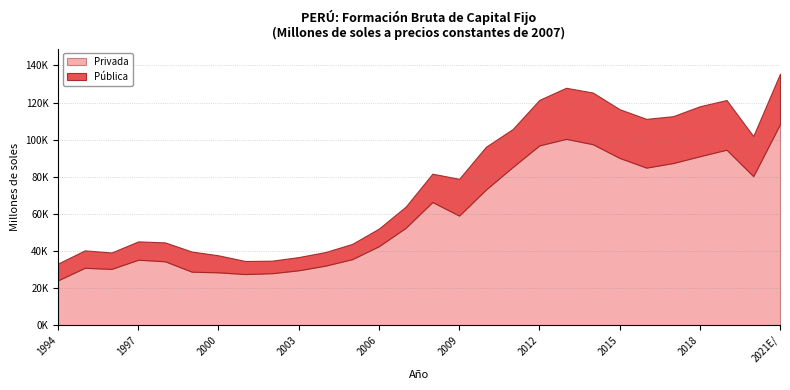

True or false: Pública has more than 2 interior local peaks.

True